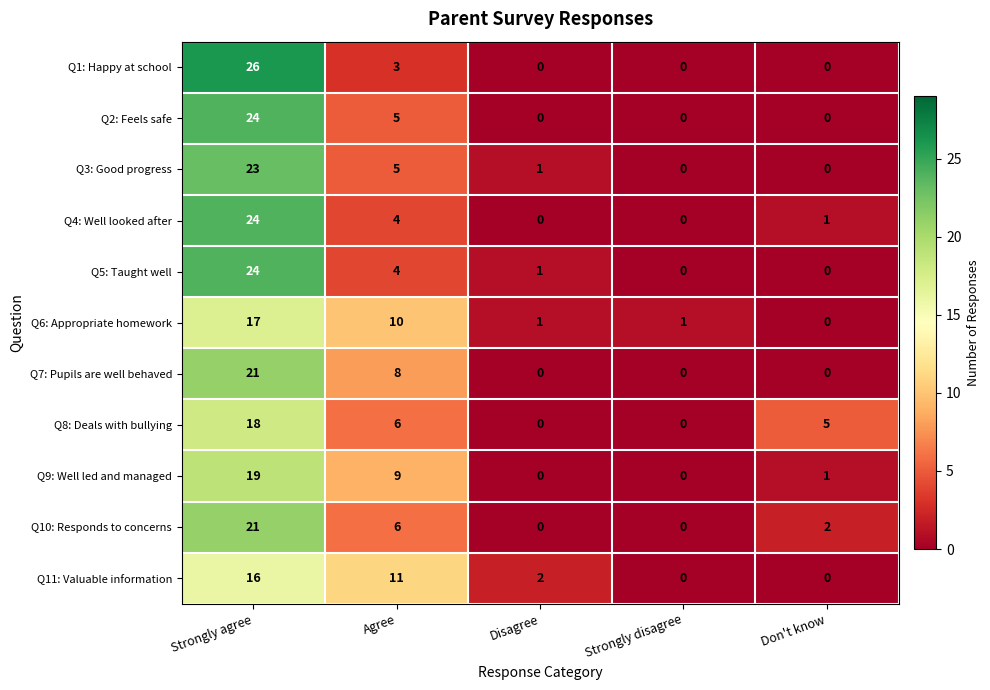

Count the number of categories in the chart.

5